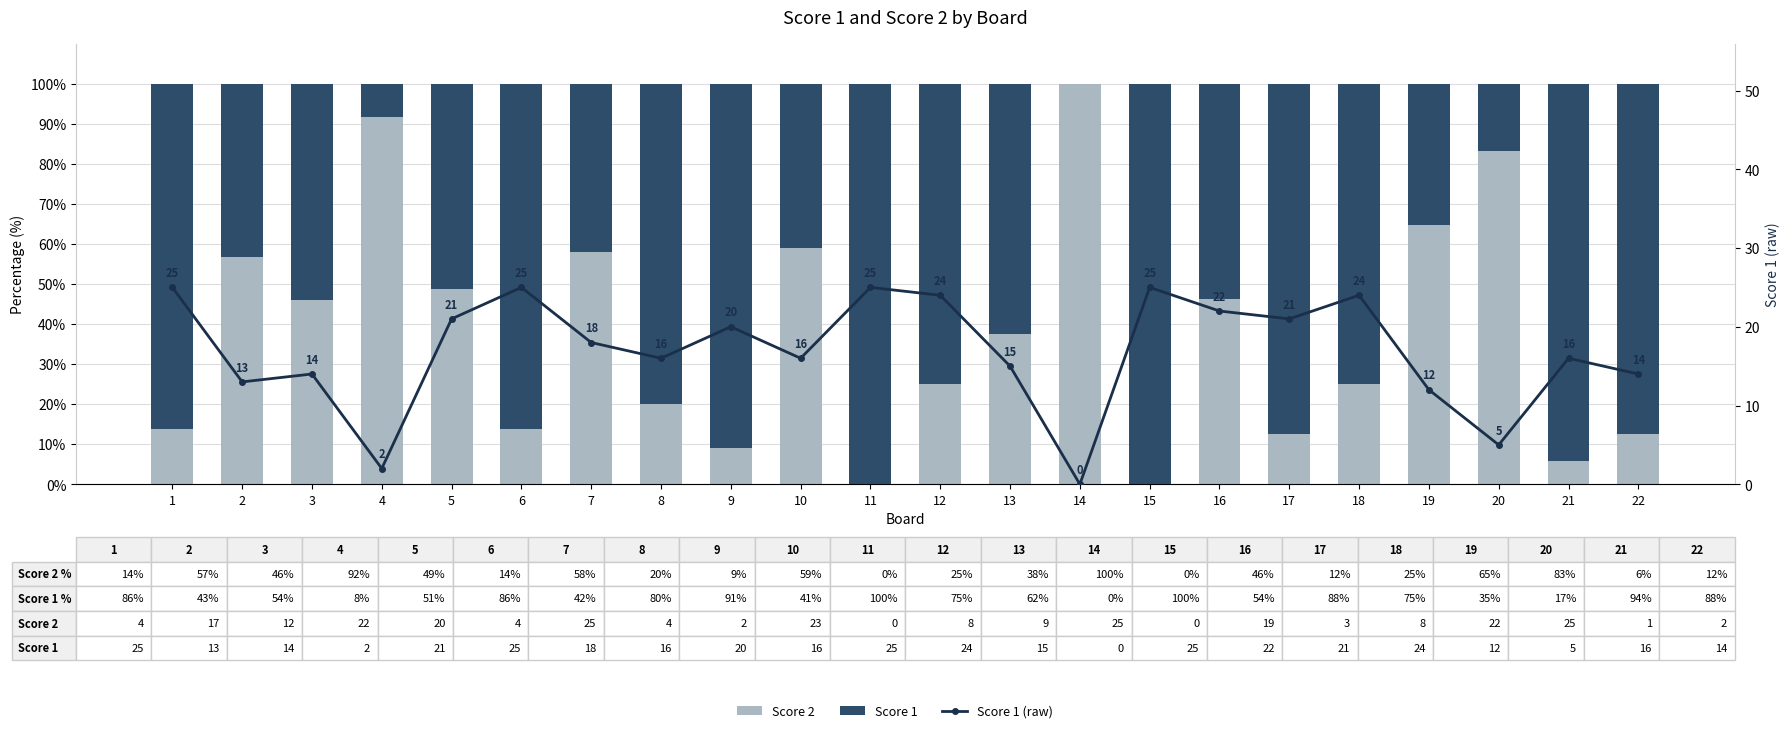

What are all the series names shown in the legend?

Score 2, Score 1, Score 1 (raw)